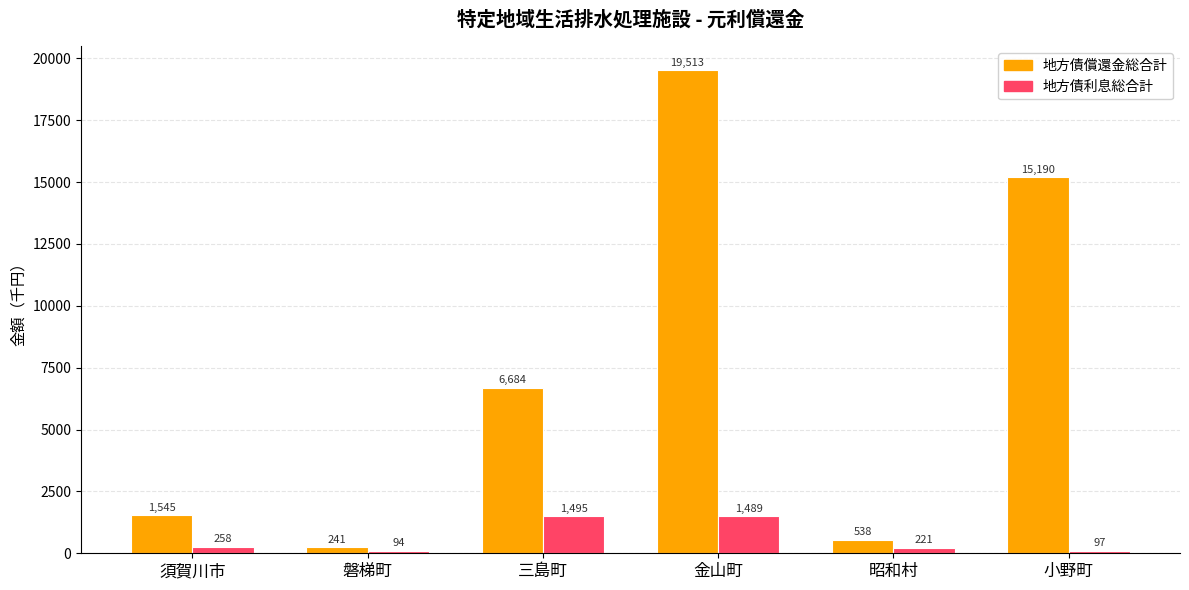

Reading left to right, list all the values displayed in this chart.

地方債償還金総合計: 1545	241	6684	19513	538	15190
地方債利息総合計: 258	94	1495	1489	221	97